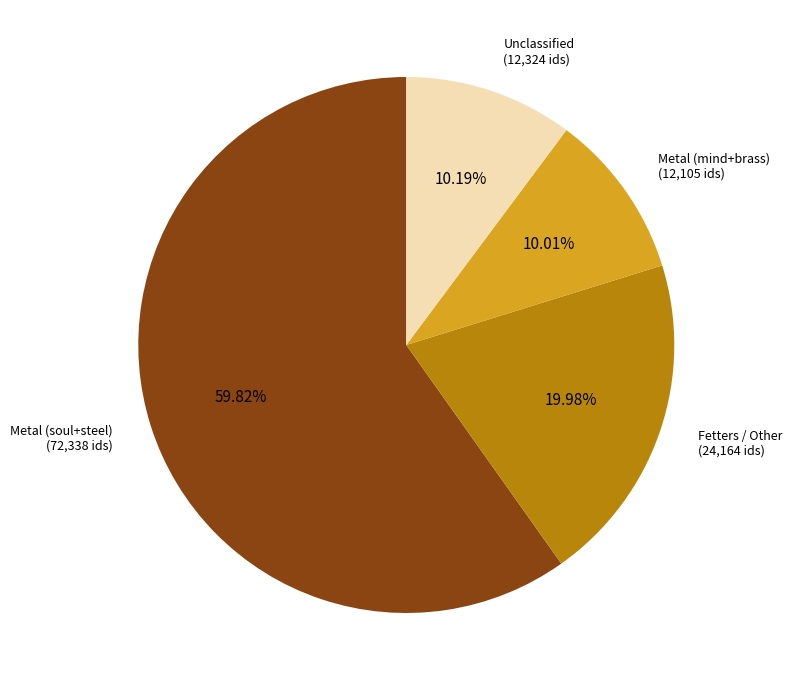

Does any single category account for the majority?

Yes